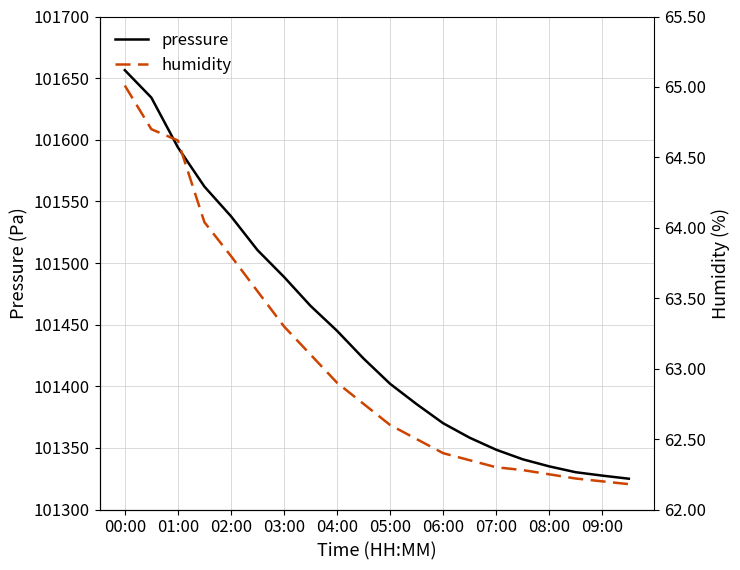

Is it true that pressure equals 101656.4 at 00:00?

True